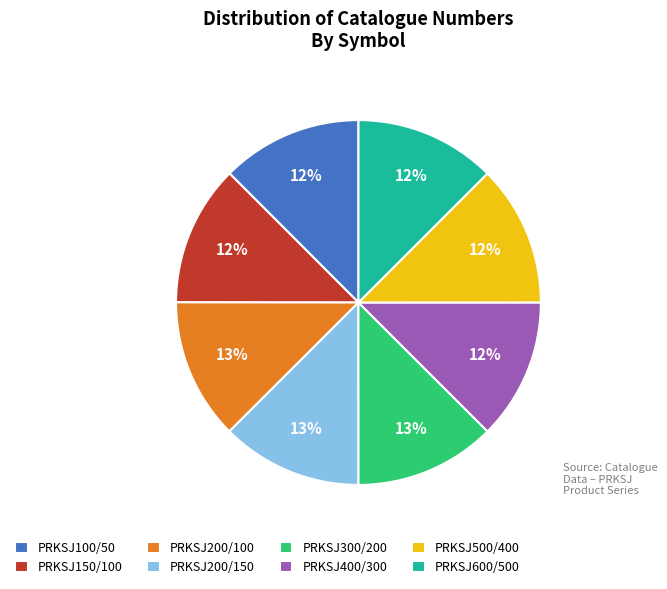

Count the number of slices in the pie.

8